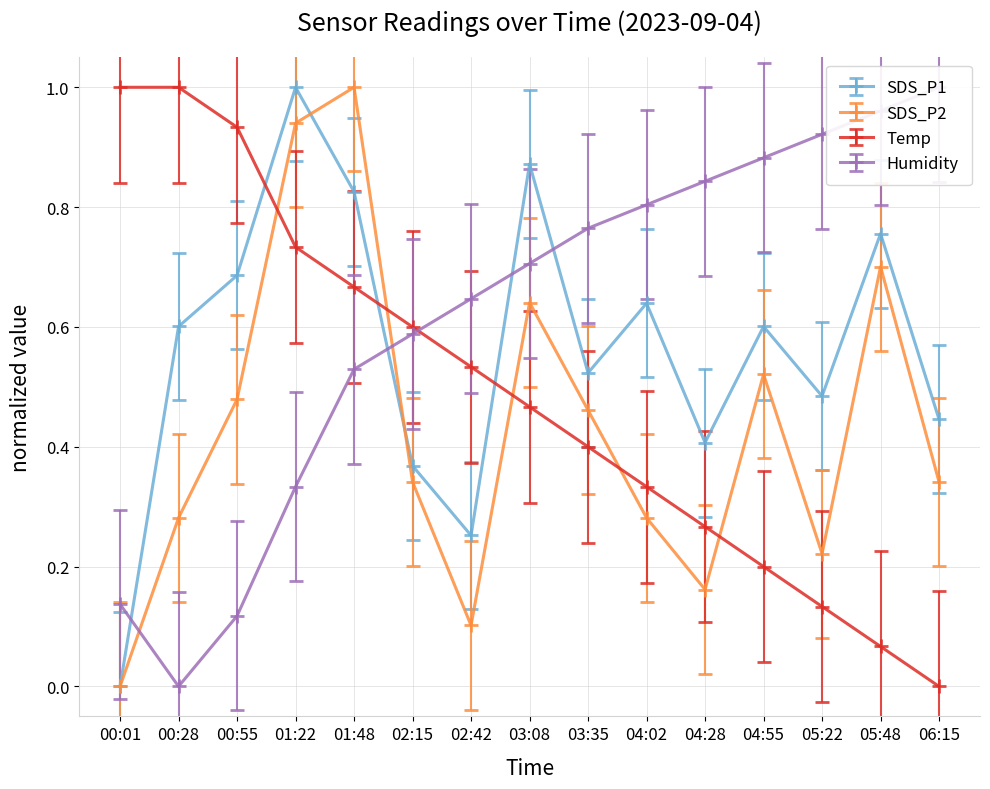

Which category has the lowest value in the SDS_P2 series?

00:01